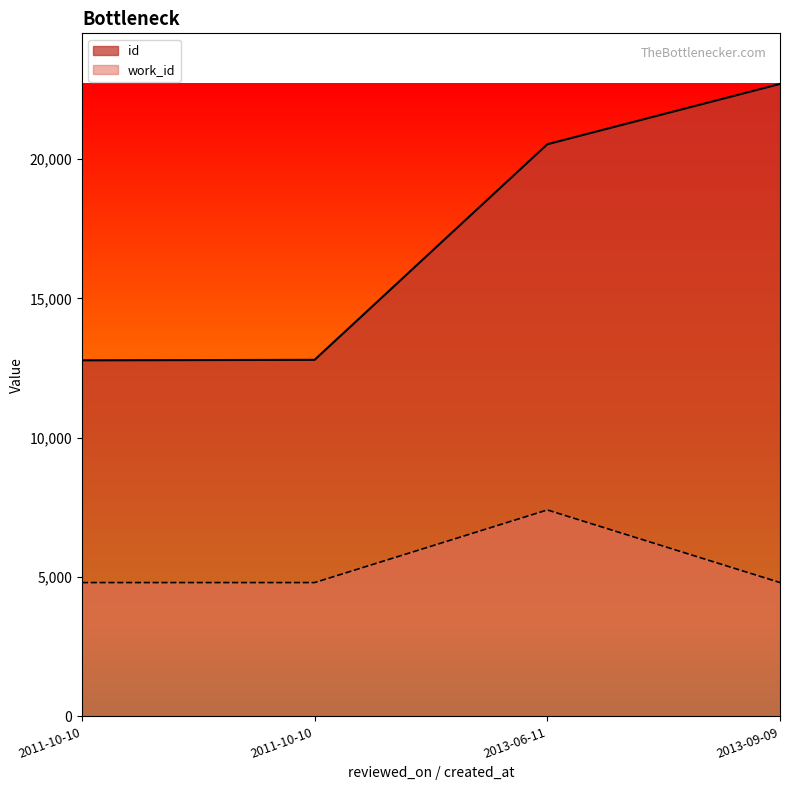

True or false: work_id and id cross at least once.

False